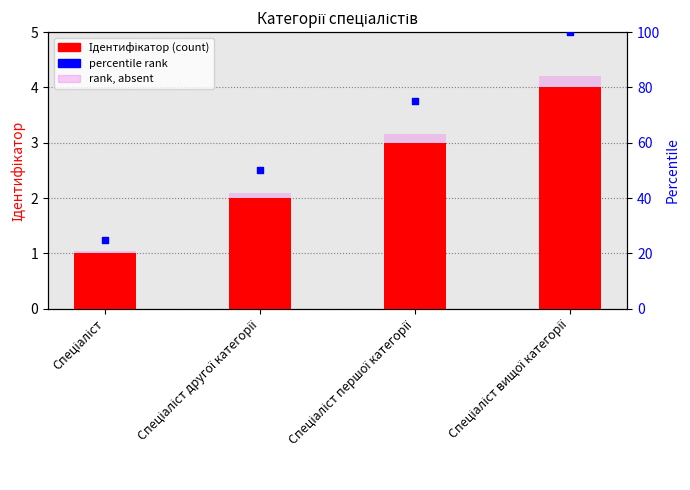

Which series has the largest total across all categories?

percentile rank